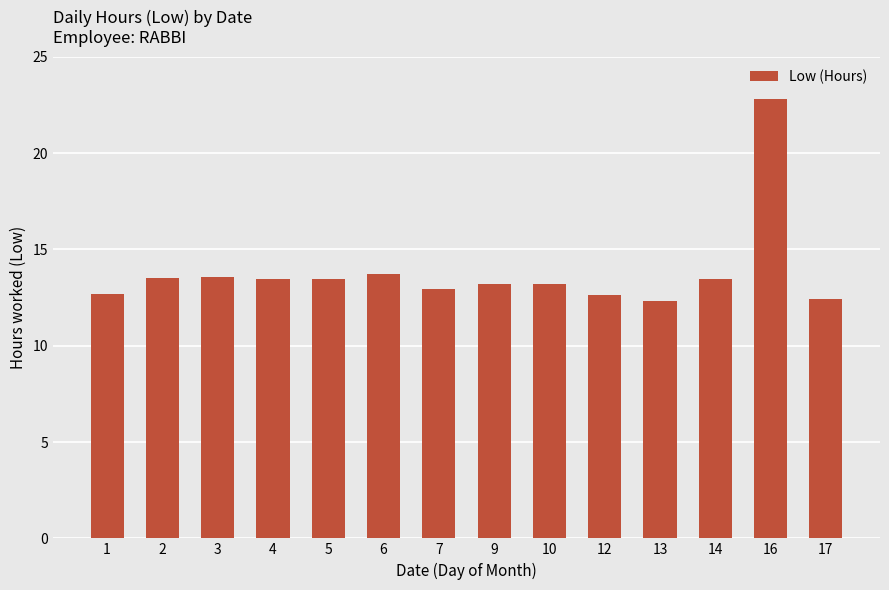

Are the bars horizontal?

No